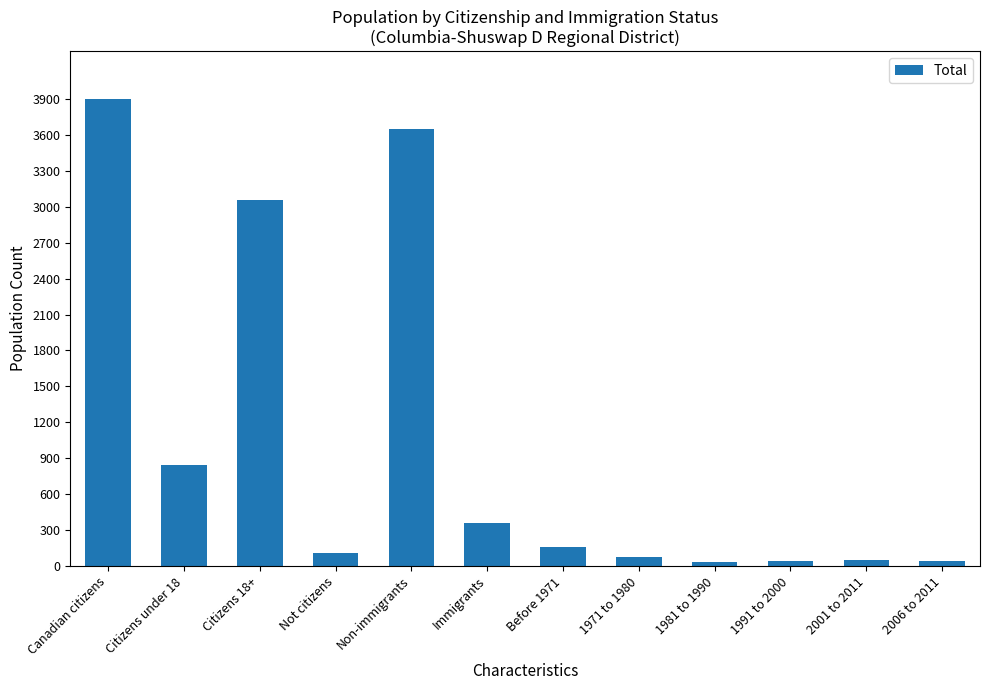

How many distinct data groups are displayed?

1